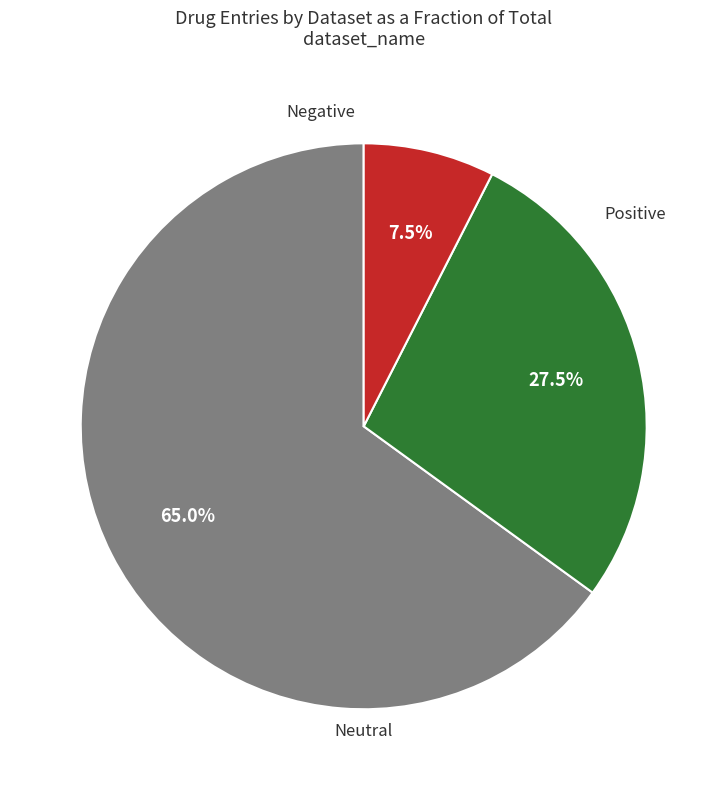

Count the number of slices in the pie.

3